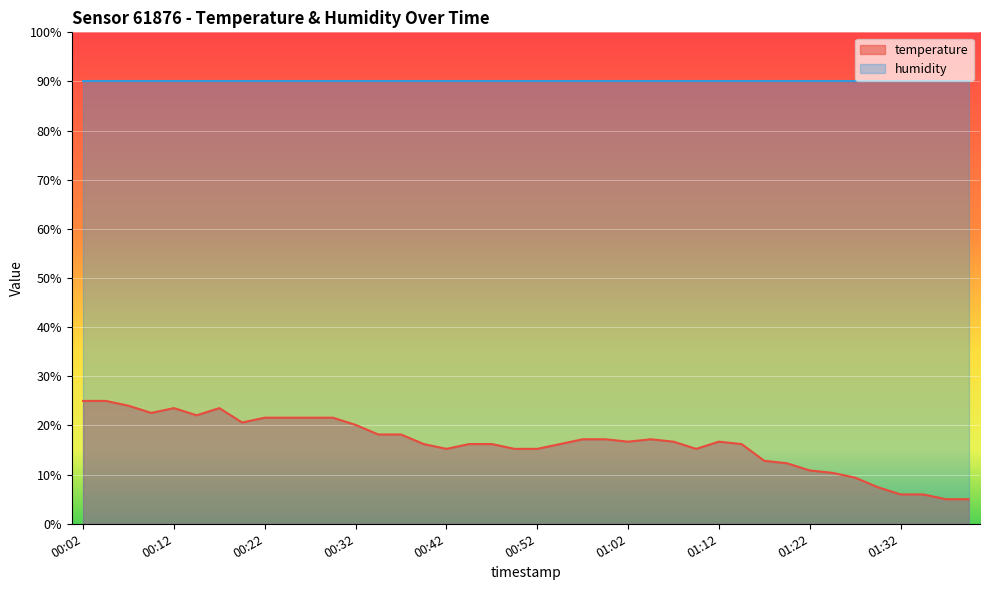

What is the sum of all values?

658.0